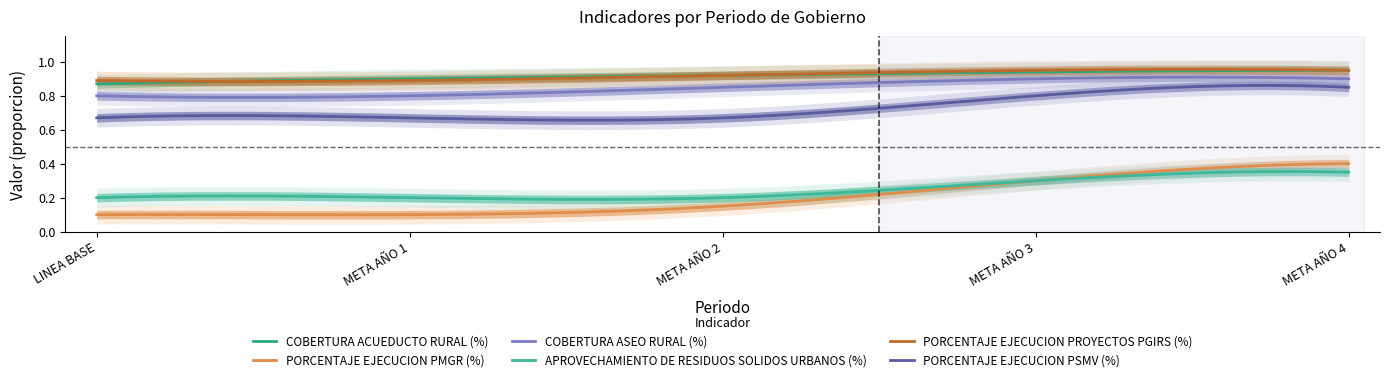

Reading left to right, transcribe all the data shown in this chart.

COBERTURA ACUEDUCTO RURAL (%): 0.9	0.9	0.9	0.9	0.9
PORCENTAJE EJECUCION PMGR (%): 0.1	0.1	0.1	0.3	0.4
COBERTURA ASEO RURAL (%): 0.8	0.8	0.8	0.9	0.9
APROVECHAMIENTO DE RESIDUOS SOLIDOS URBANOS (%): 0.2	0.2	0.2	0.3	0.3
PORCENTAJE EJECUCION PROYECTOS PGIRS (%): 0.9	0.9	0.9	0.9	0.9
PORCENTAJE EJECUCION PSMV (%): 0.7	0.7	0.7	0.8	0.8